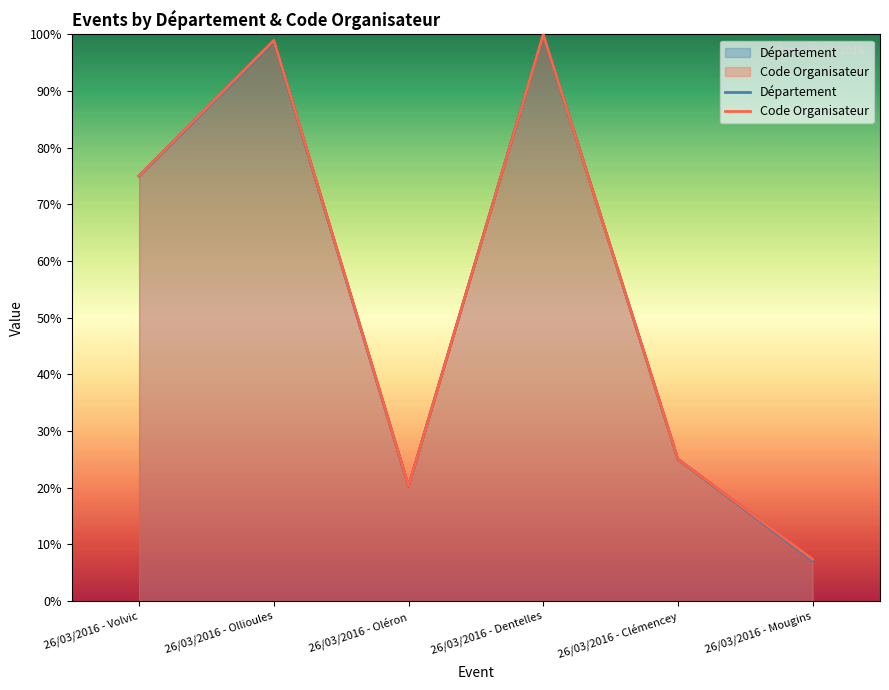

Which series has the largest total across all categories?

Code Organisateur